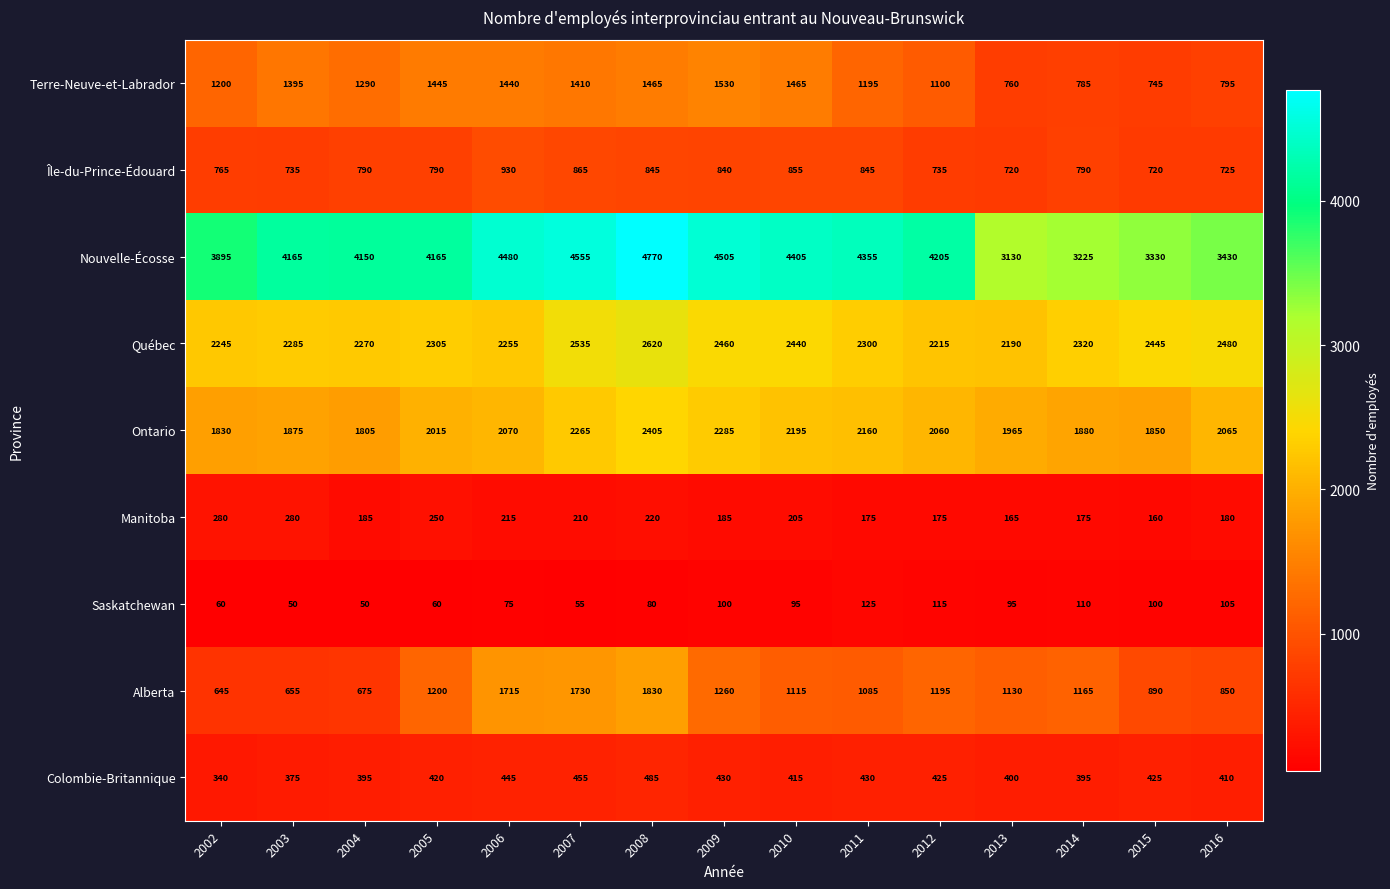

Which category has the highest value across all series?

2008